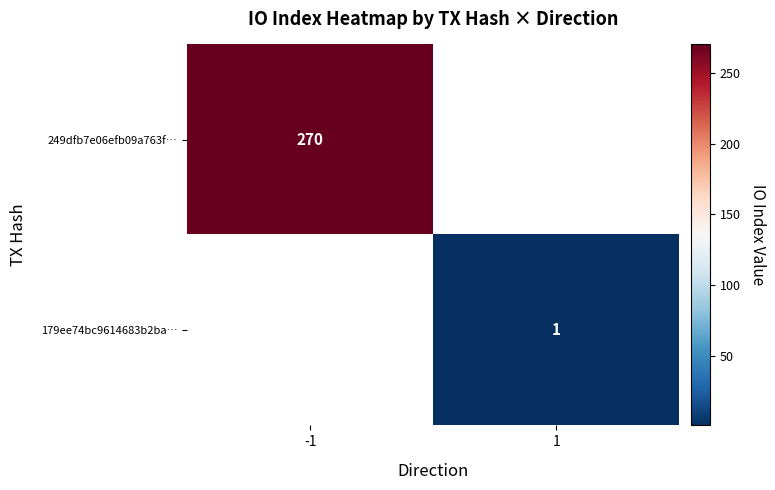

Is it true that 249dfb7e06efb09a763f… equals 82 at -1?

False